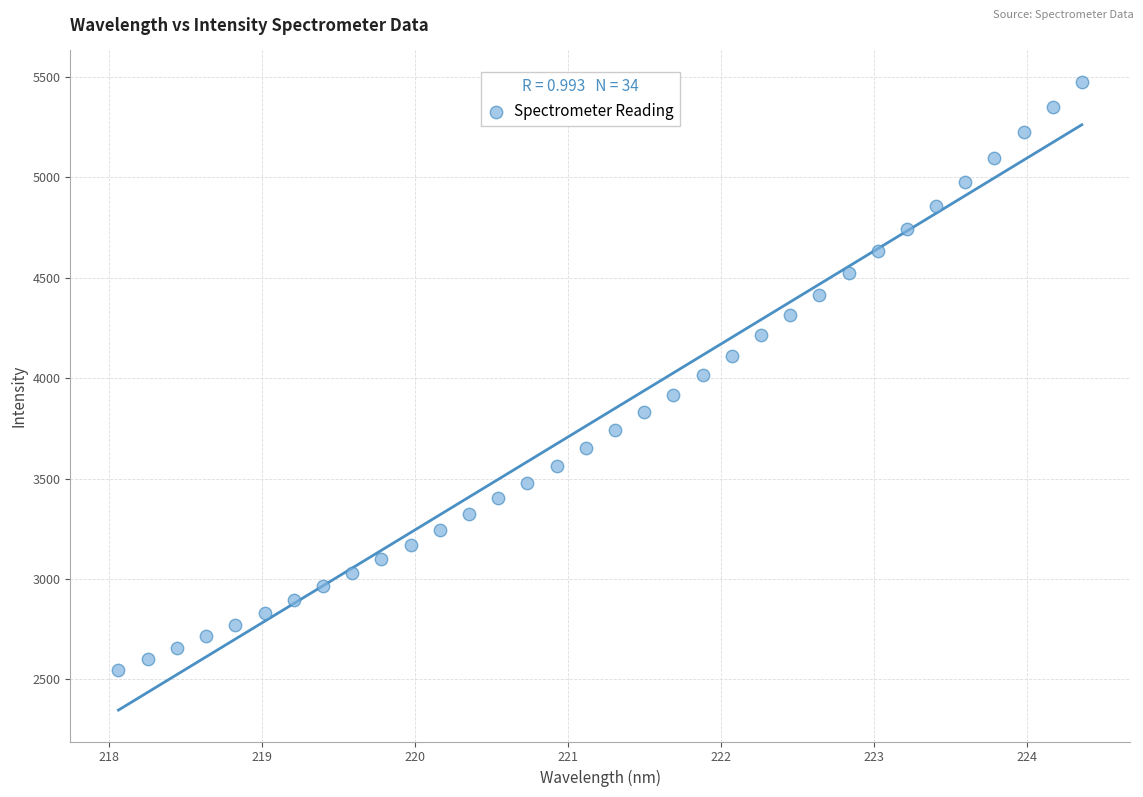

What is the range of Y values (max minus min)?

2929.2